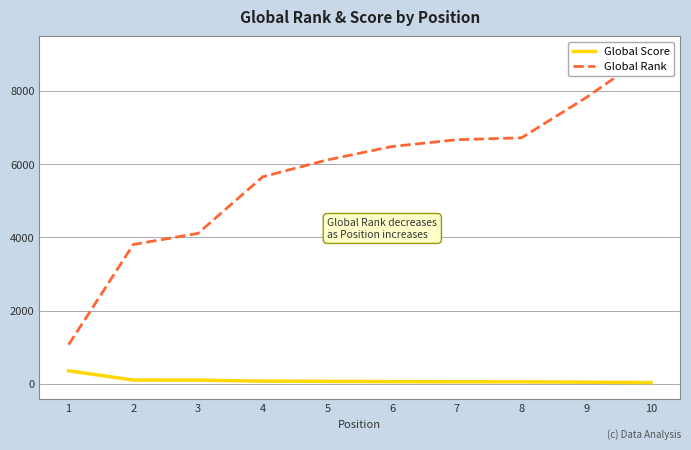

Reading left to right, extract all data points from this chart.

Global Score: 1=354	2=102	3=99	4=72	5=65	6=58	7=54	8=52	9=44	10=32
Global Rank: 1=1066	2=3803	3=4106	4=5651	5=6113	6=6479	7=6664	8=6716	9=7815	10=9035